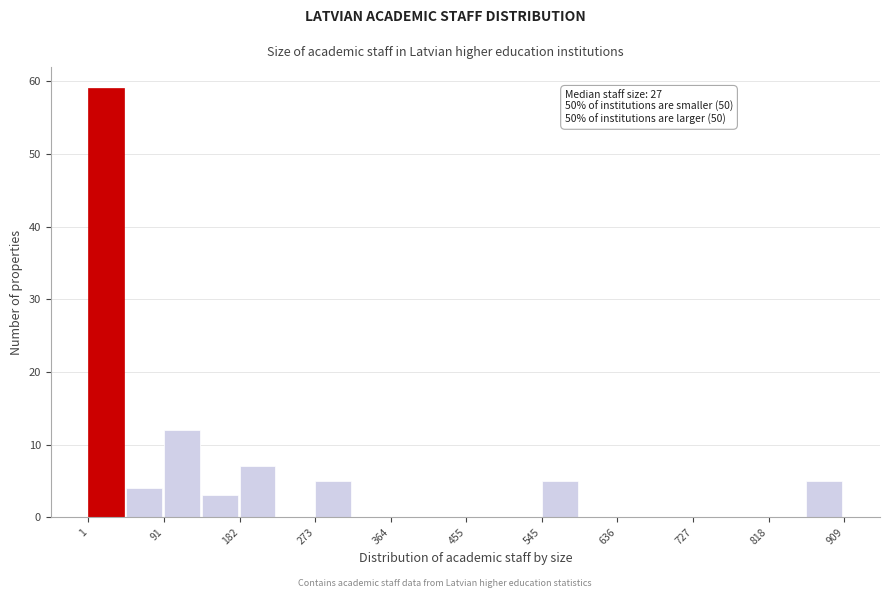

Which range on the x-axis has the tallest bar?

0 to 50